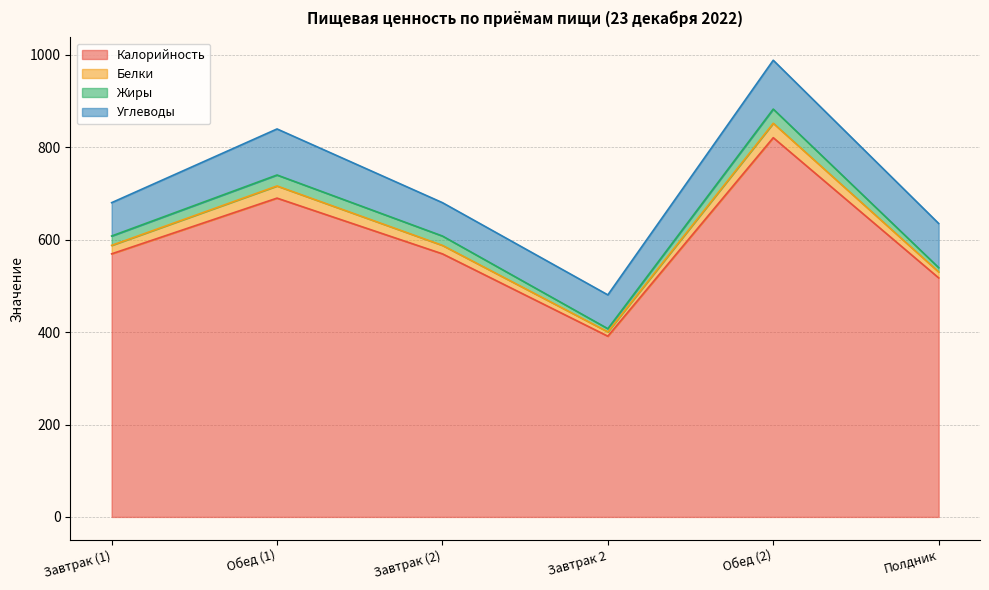

The Калорийность series shows 569.3 at Завтрак (1). True or false?

True